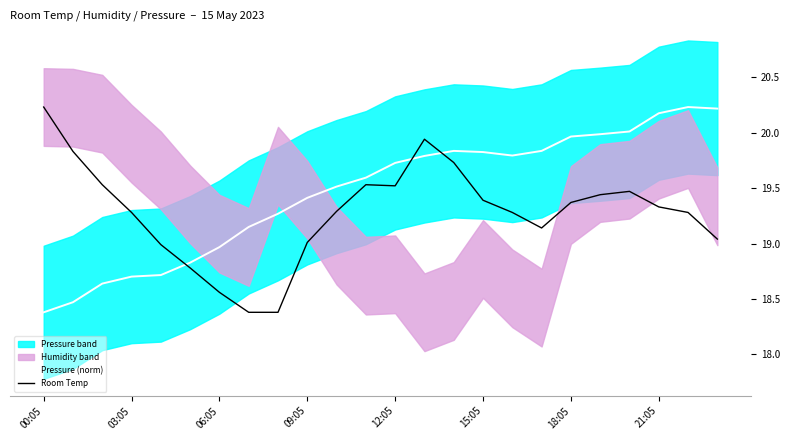

Where does the Room Temp series first go above 19?

00:05